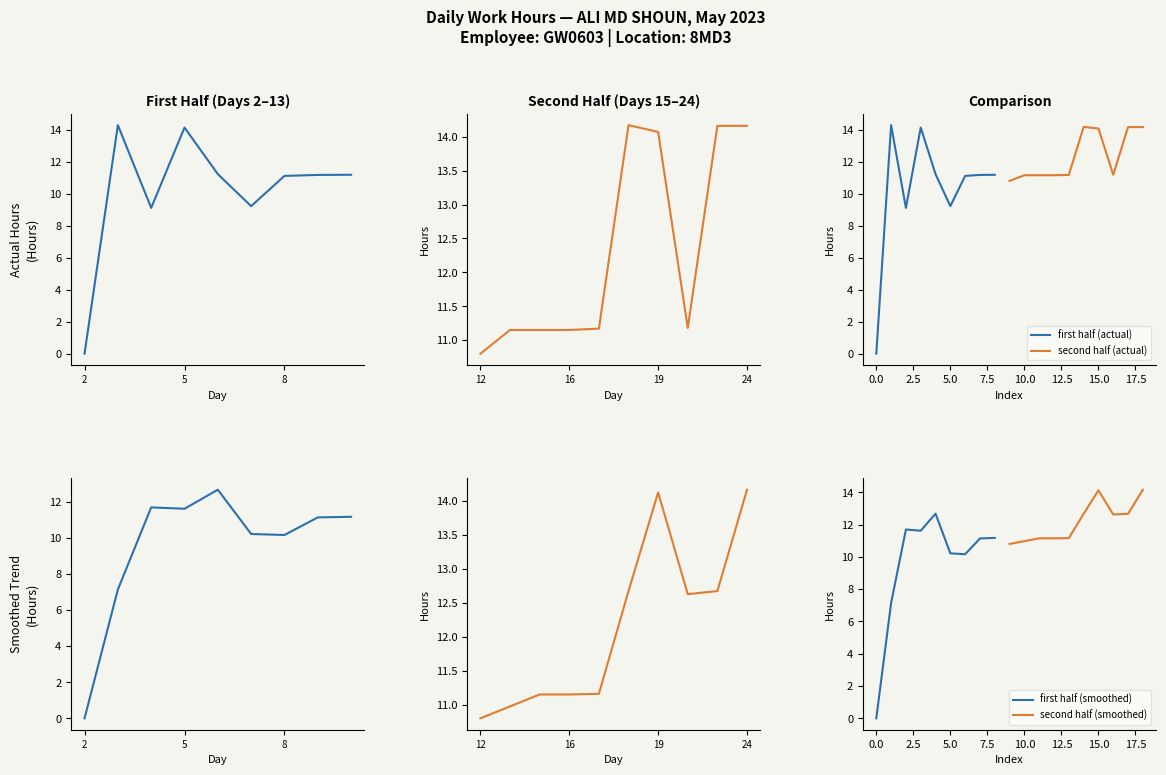

What is the highest value of the first half (actual) series?

14.3